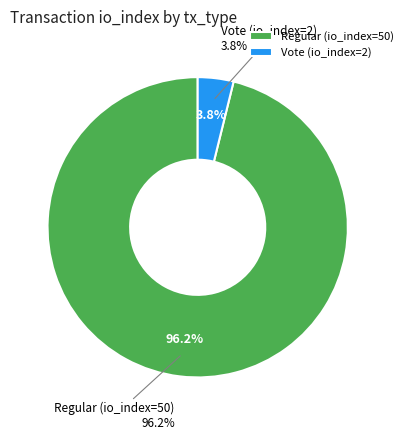

What is the largest slice in the pie chart?

Regular (io_index=50)